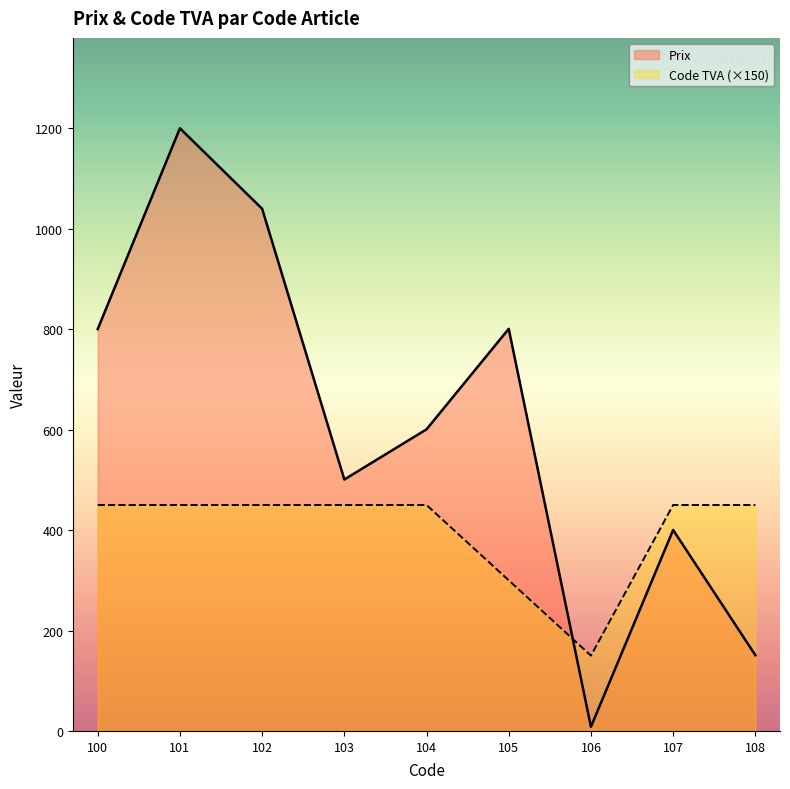

Where do Prix and Code TVA first cross each other?

105 and 106